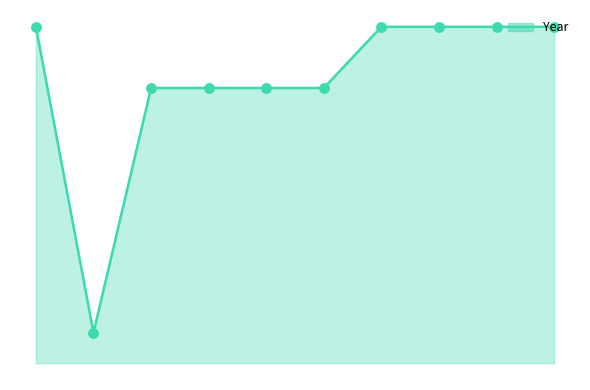

Does the chart have visible grid lines?

No